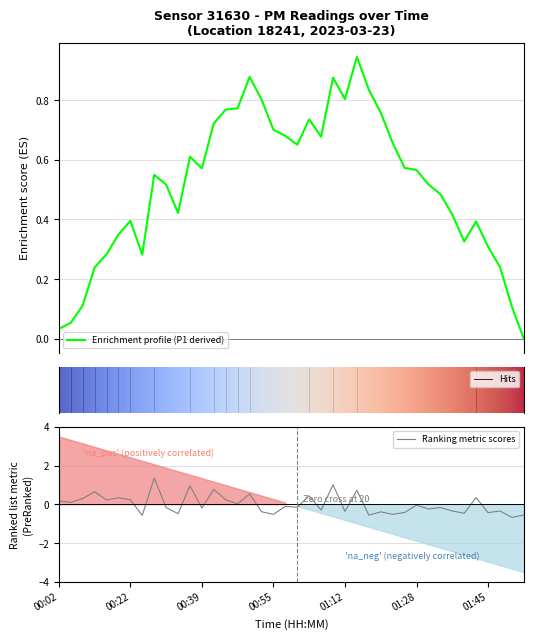

Reading left to right, list all the values displayed in this chart.

0.2	0.1	0.3	0.6	0.2	0.3	0.2	-0.6	1.4	-0.2	-0.5	1.0	-0.2	0.8	0.2	0.0	0.5	-0.4	-0.5	-0.1	-0.1	0.4	-0.3	1.0	-0.4	0.7	-0.6	-0.4	-0.5	-0.4	-0.0	-0.2	-0.2	-0.3	-0.5	0.3	-0.4	-0.3	-0.7	-0.5